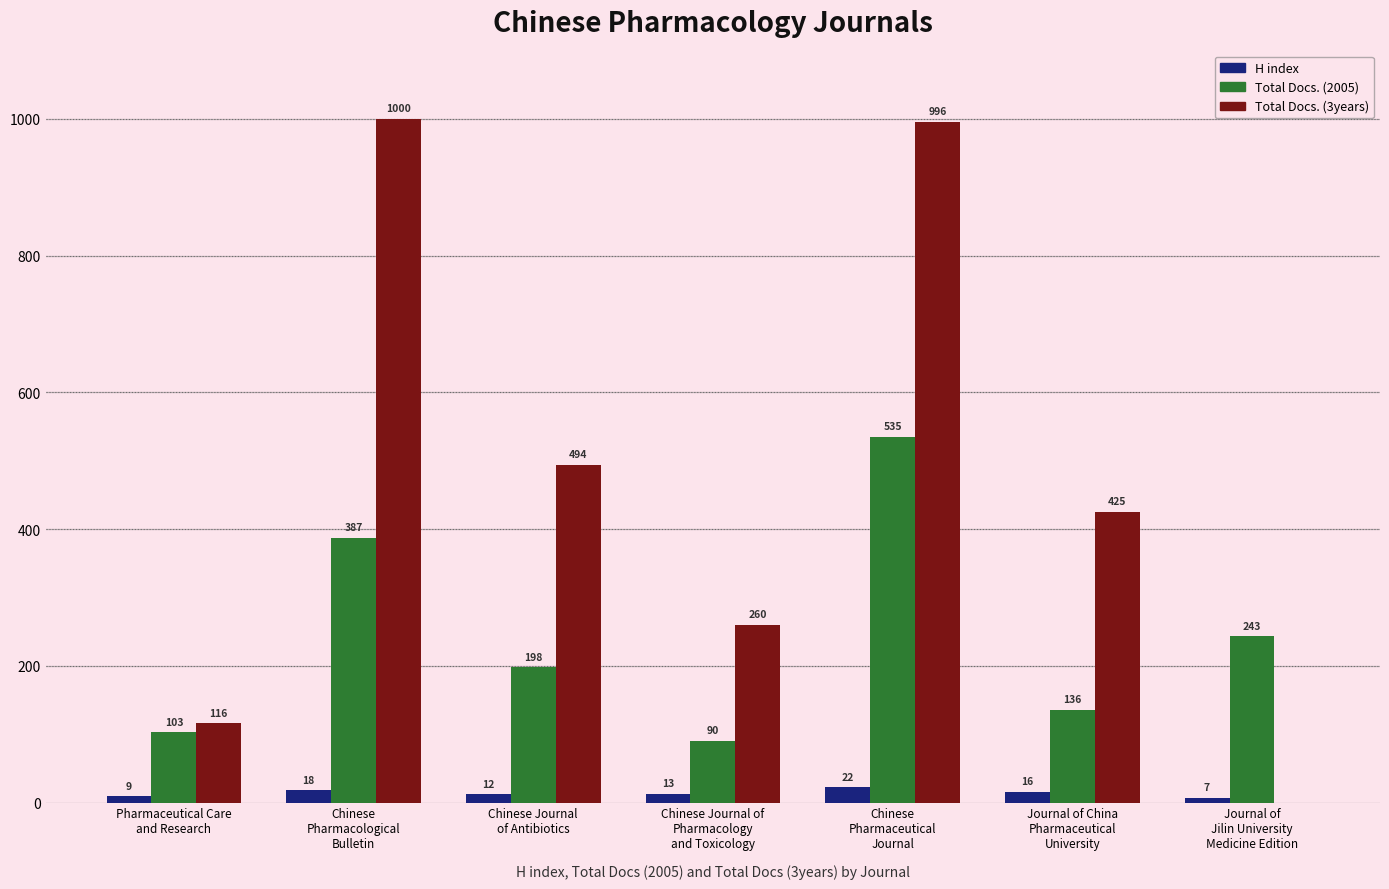

Which series changed the most between Chinese Journal
of Antibiotics and Journal of China
Pharmaceutical
University?

Total Docs. (3years)